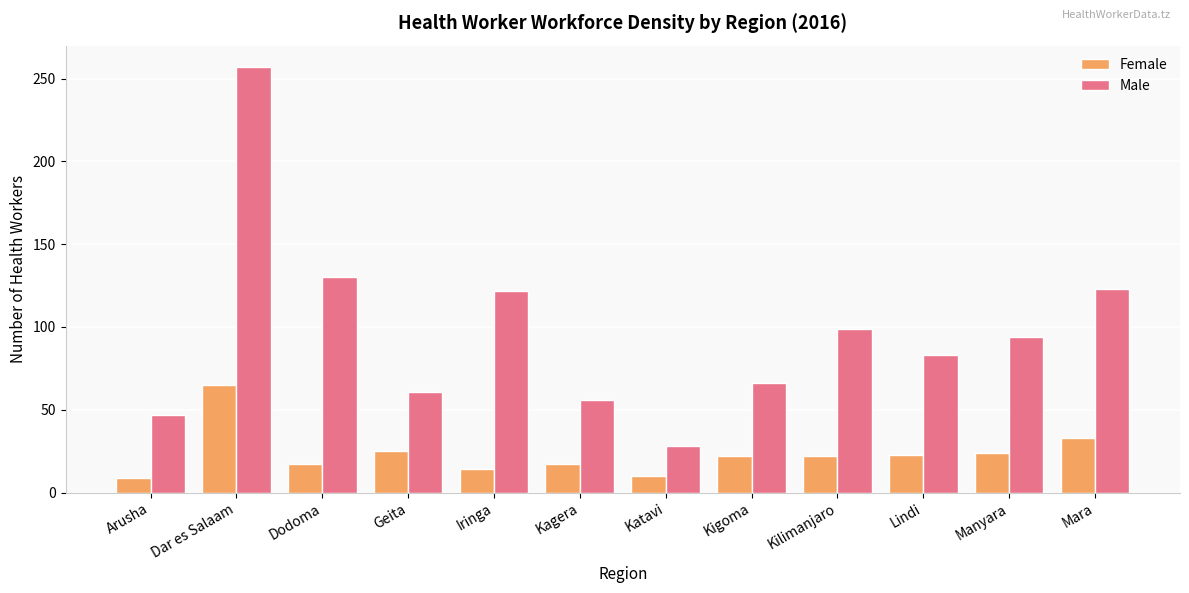

What are all the series names shown in the legend?

Female, Male